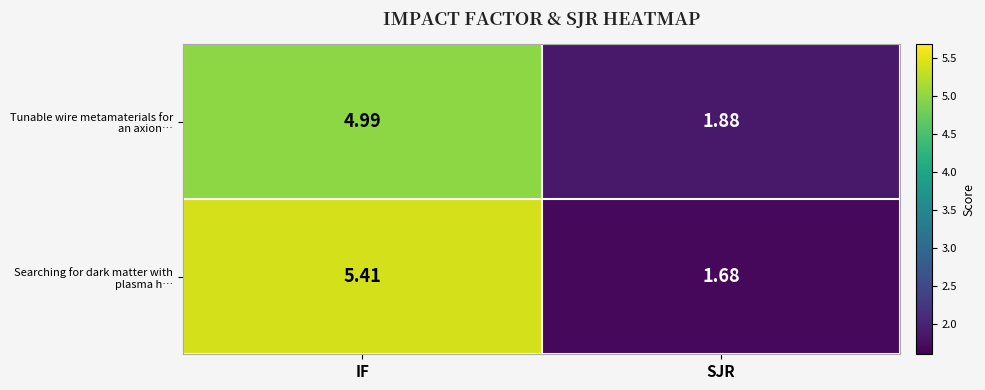

At which category is the sum across all series the highest?

IF